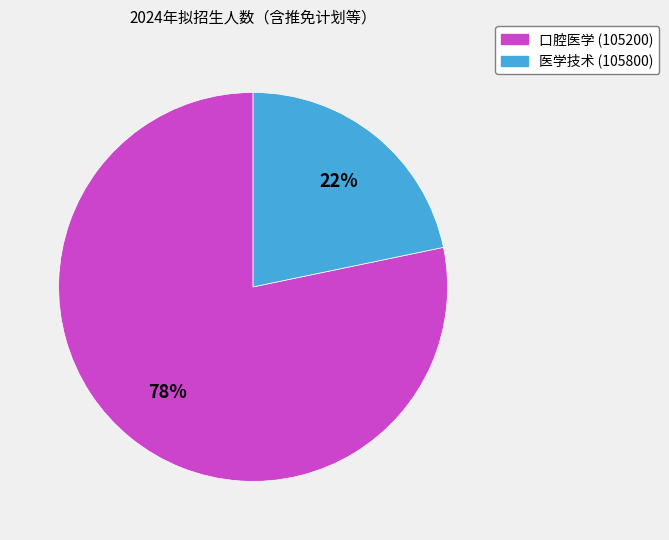

How many slices are in this pie chart?

2